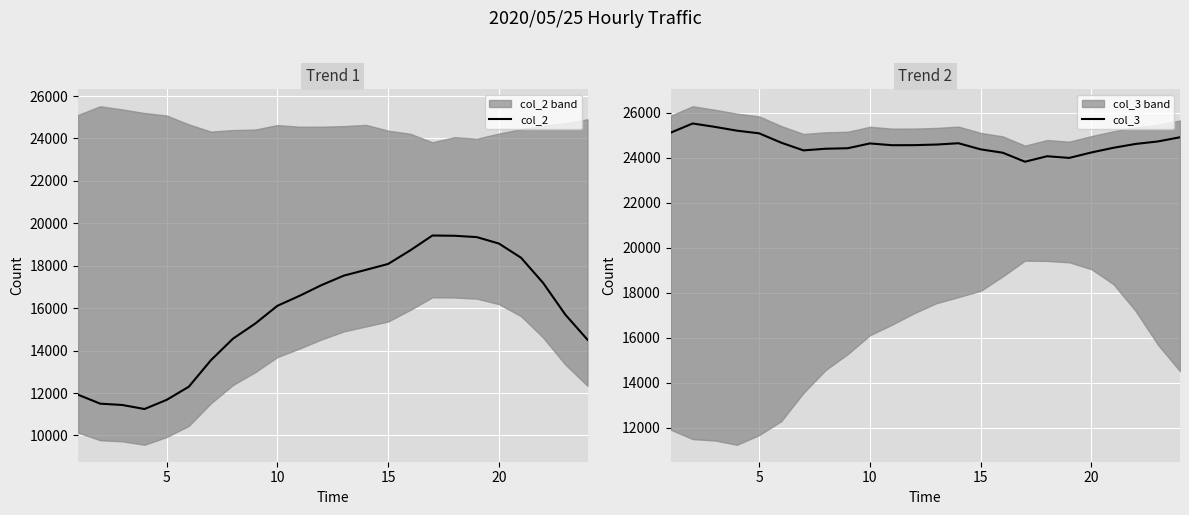

What is the lowest value of the col_2 series?

11245